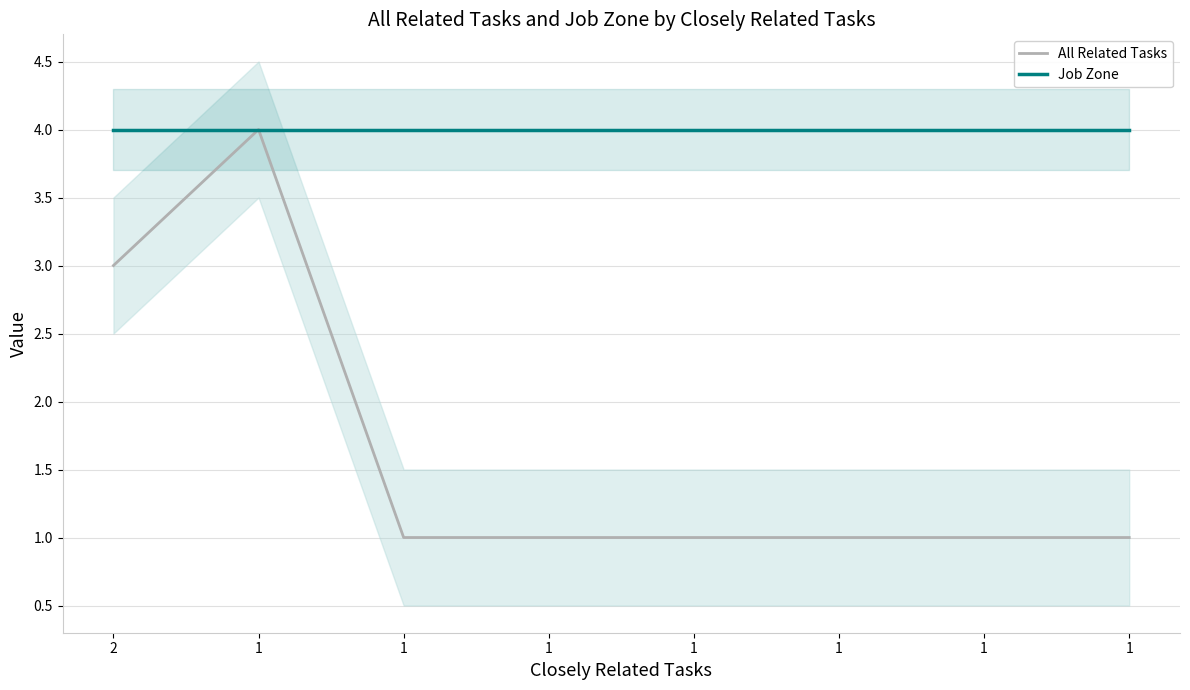

Reading left to right, what are all the values shown in this chart?

All Related Tasks: 3	4	1	1	1	1	1	1
Job Zone: 4	4	4	4	4	4	4	4